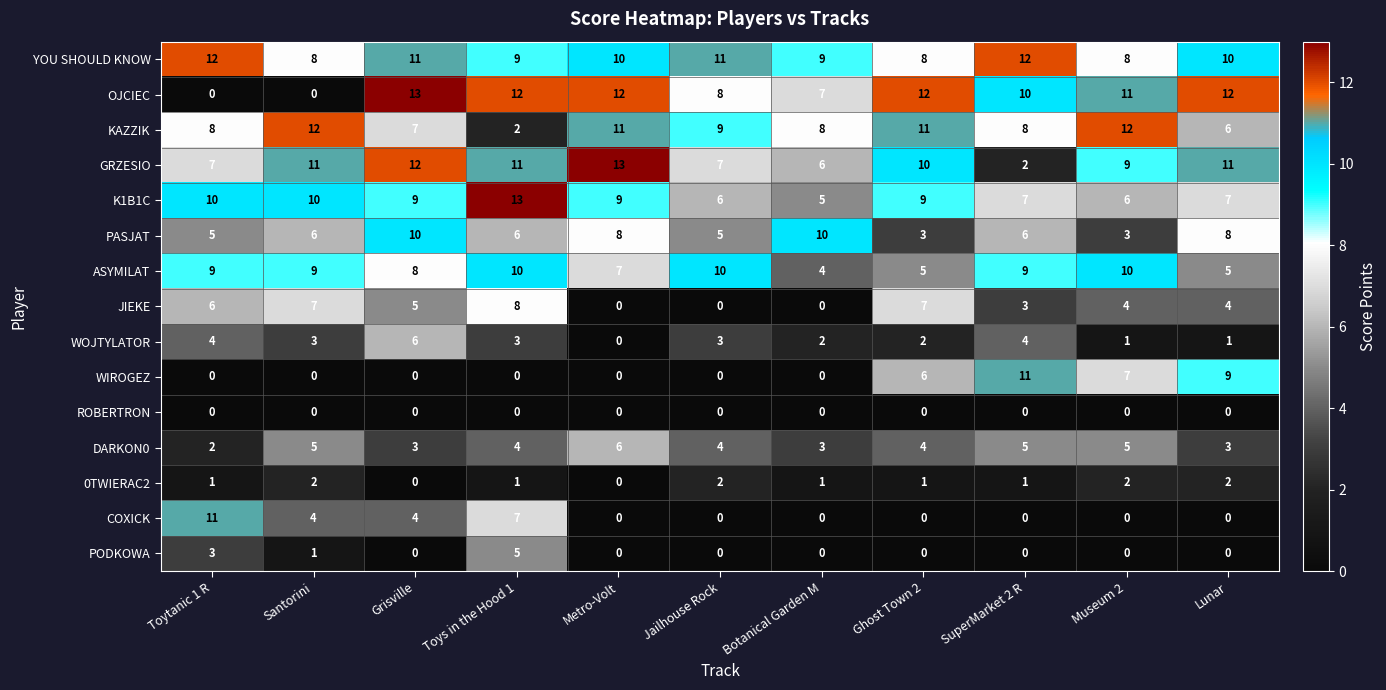

The ASYMILAT series shows 5 at Lunar. True or false?

True